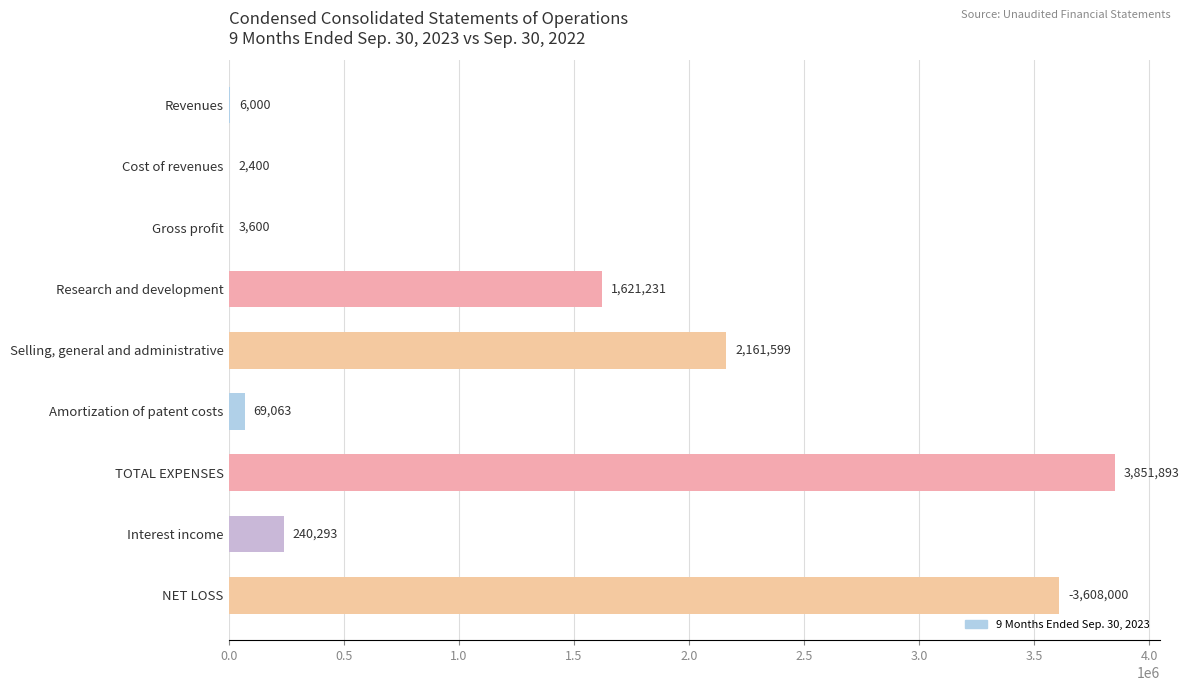

At which category does the chart reach its peak across all series?

TOTAL EXPENSES